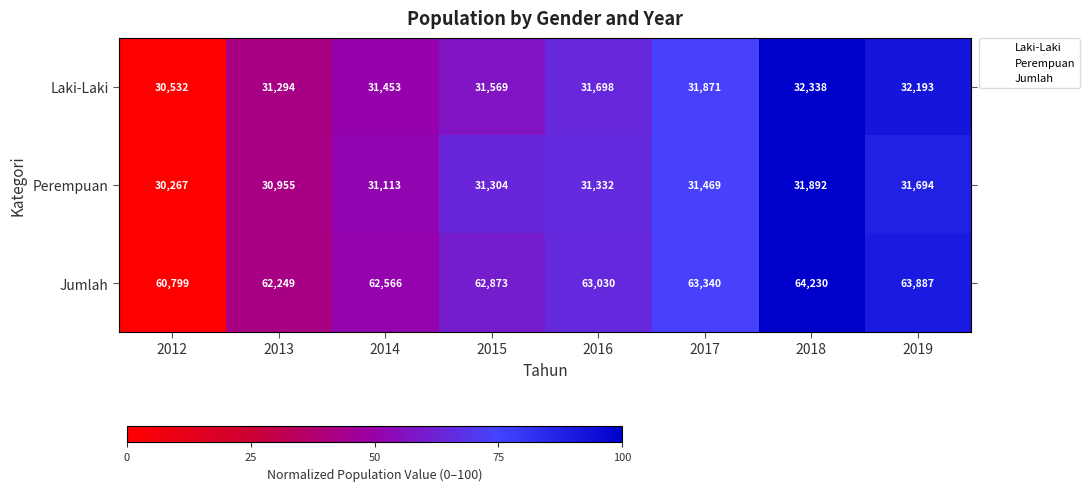

How many values in the Jumlah series are below 63030?

4